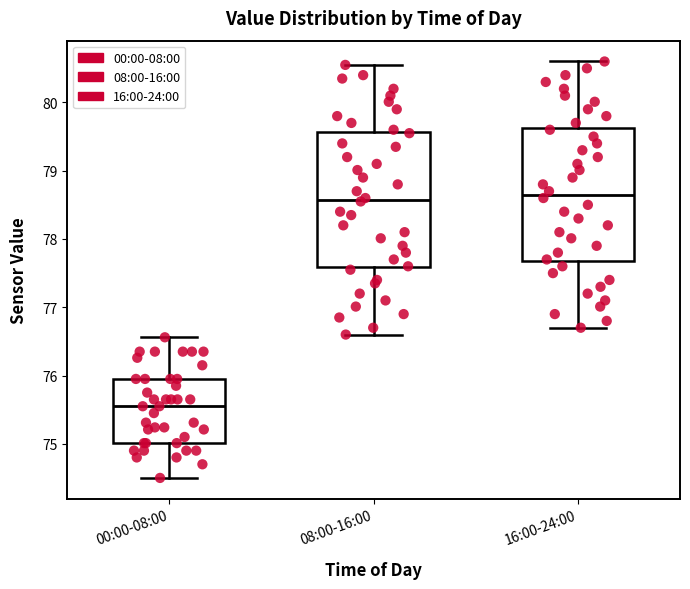

Reading left to right, transcribe this box plot: for each box, give where its median line is, the range the box spans, and where its two whiskers end, as read against the y-axis. The values are not printed on the chart, so give them approximately, as read against the axis.

00:00-08:00: median 75.6, box 75.0 to 76.0, whiskers 74.5 to 76.6
08:00-16:00: median 78.6, box 77.6 to 79.6, whiskers 76.6 to 80.6
16:00-24:00: median 78.7, box 77.7 to 79.6, whiskers 76.7 to 80.6